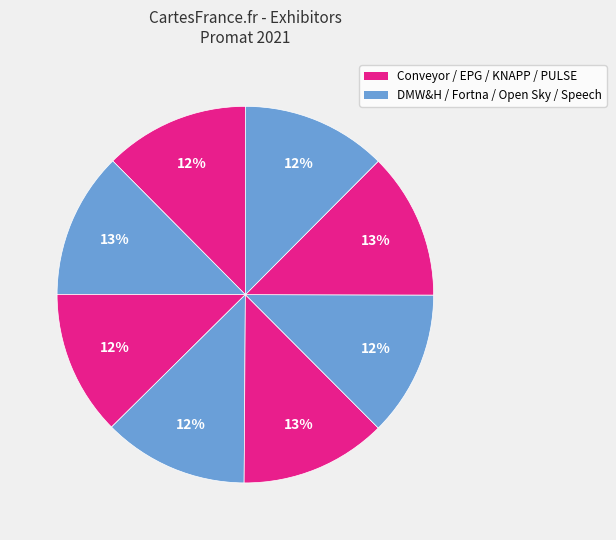

Count the number of slices in the pie.

8